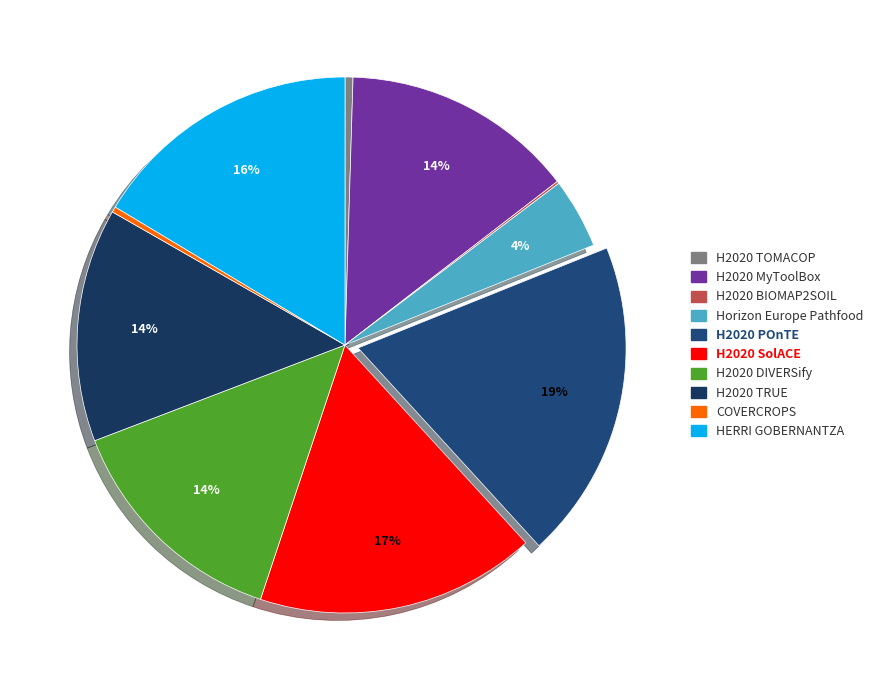

Is it true that H2020 TRUE is 22% of the pie?

False